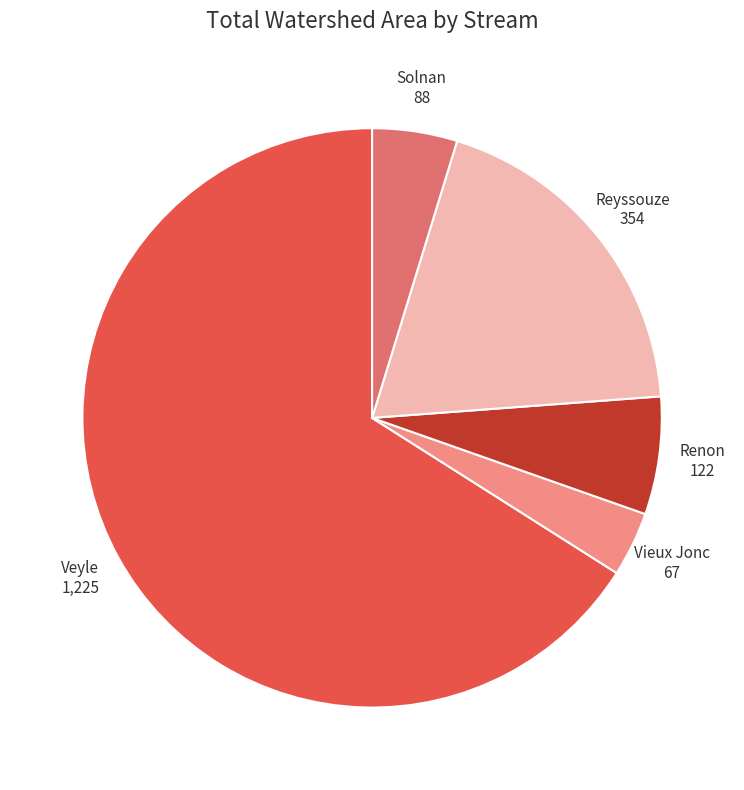

Is the sum of Solnan 88 and Veyle 1,225 greater than half?

Yes